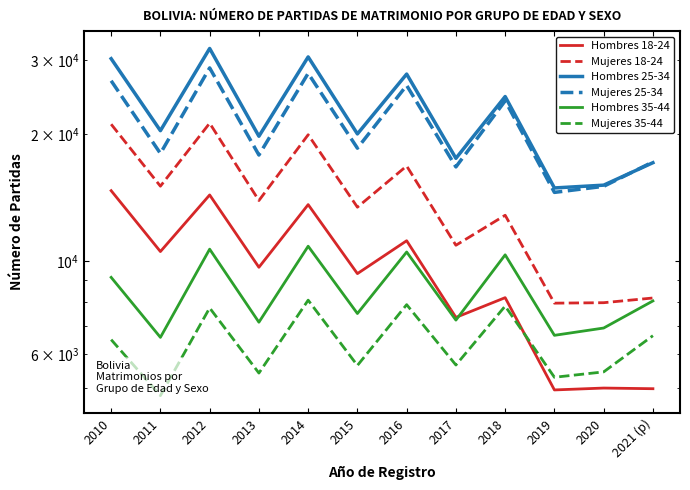

Which label corresponds to the smallest value in the chart?

2011